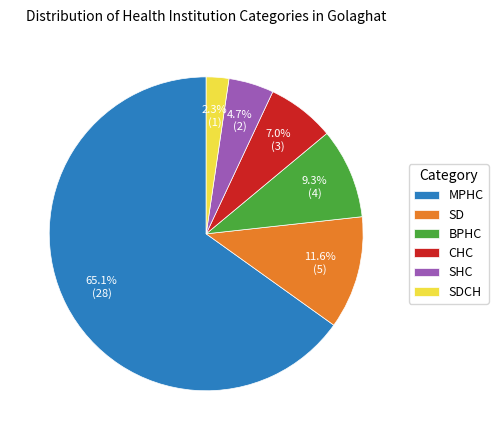

Which slice is the smallest?

SDCH